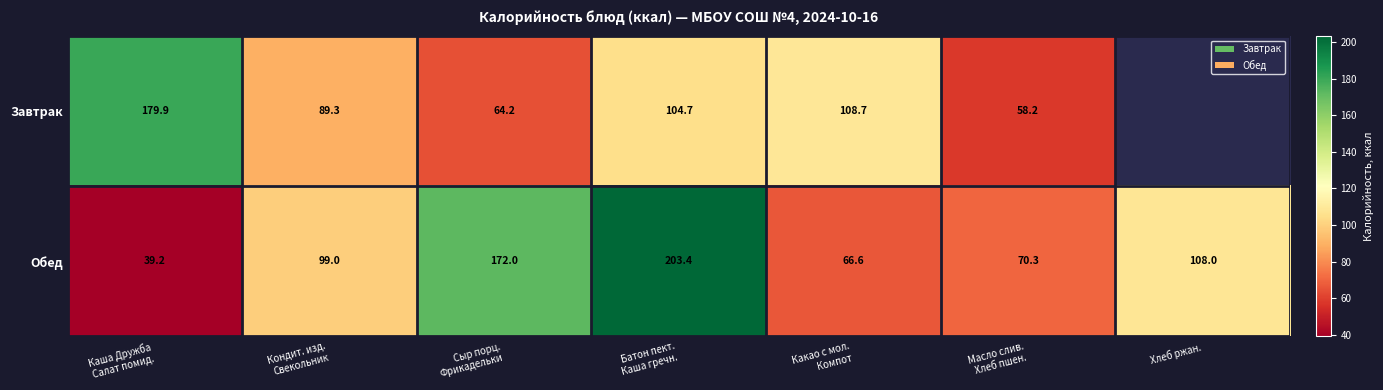

At which label is Обед closest to 121?

Хлеб ржан.